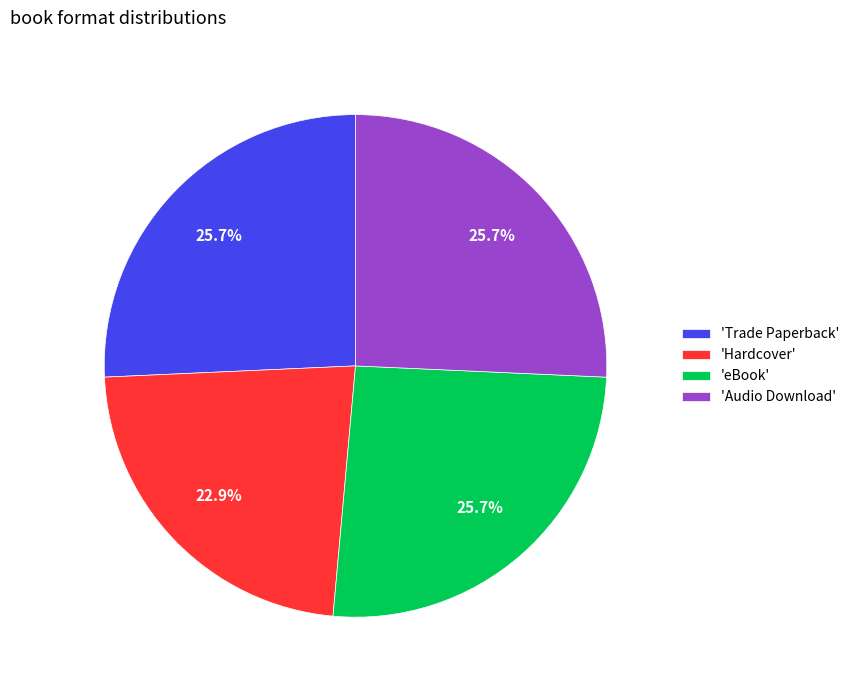

Approximately how many times larger is the value at 'Trade Paperback' compared to 'Audio Download'?

1.0